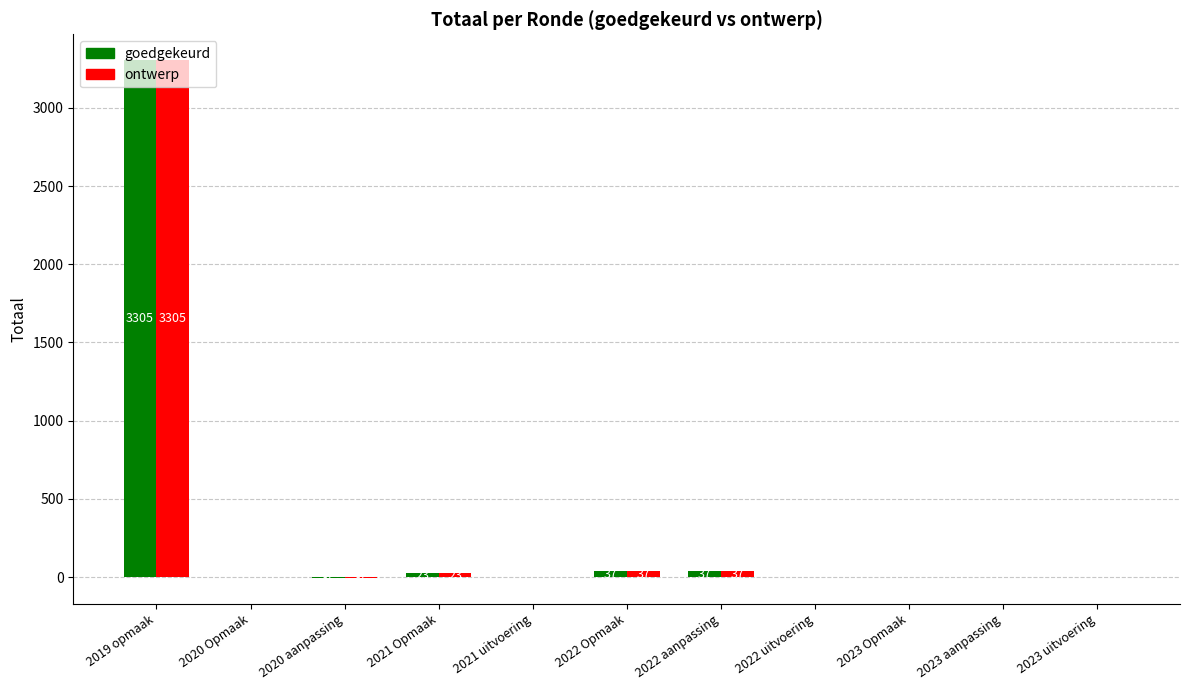

Where does the ontwerp series first go above 0?

2019 opmaak